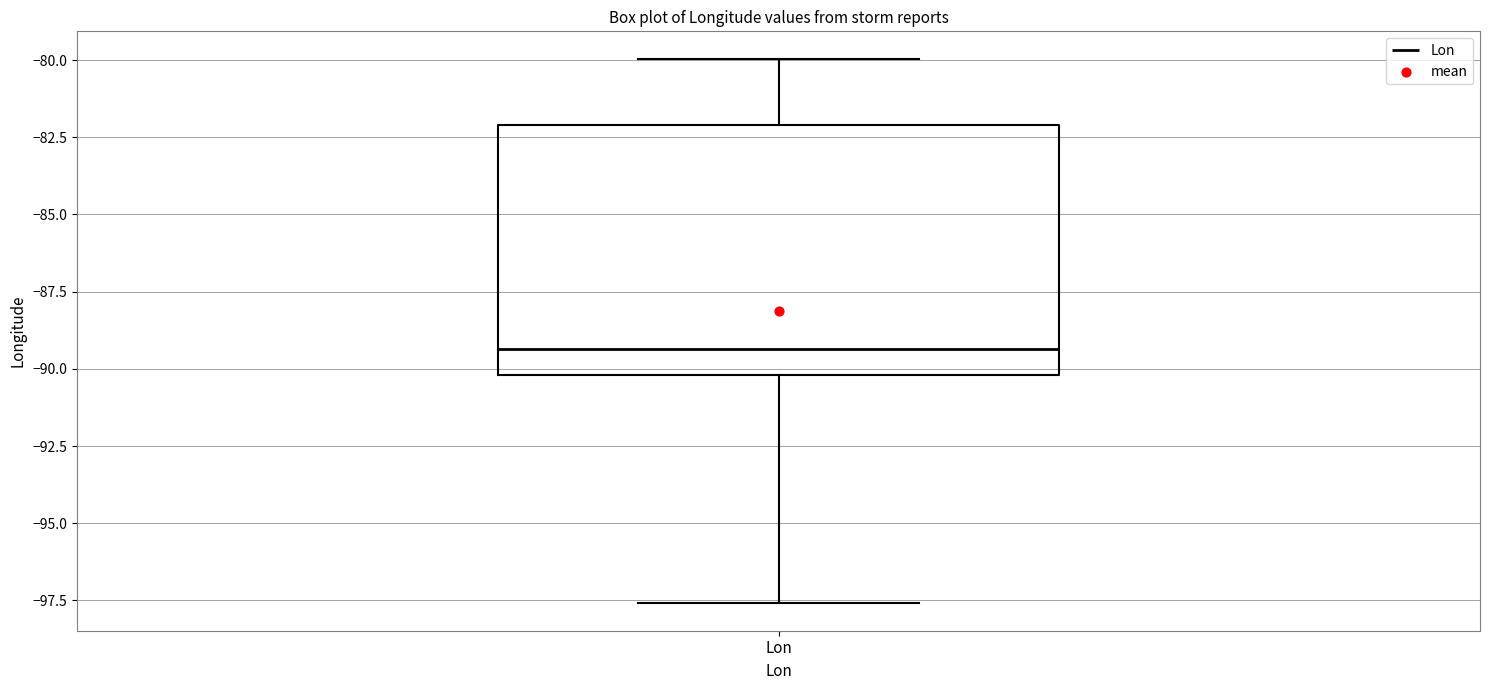

Read this box plot against the y-axis: the position of the median line, the range covered by the box, and the ends of both whiskers. The values are not printed on the chart, so give them approximately, as read against the axis.

median -89.5, box -90.0 to -82.0, whiskers -97.5 to -80.0